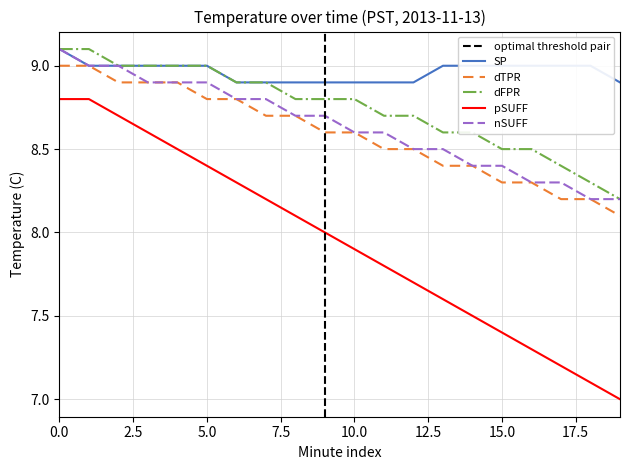

Is this an area chart (filled region under the line)?

No